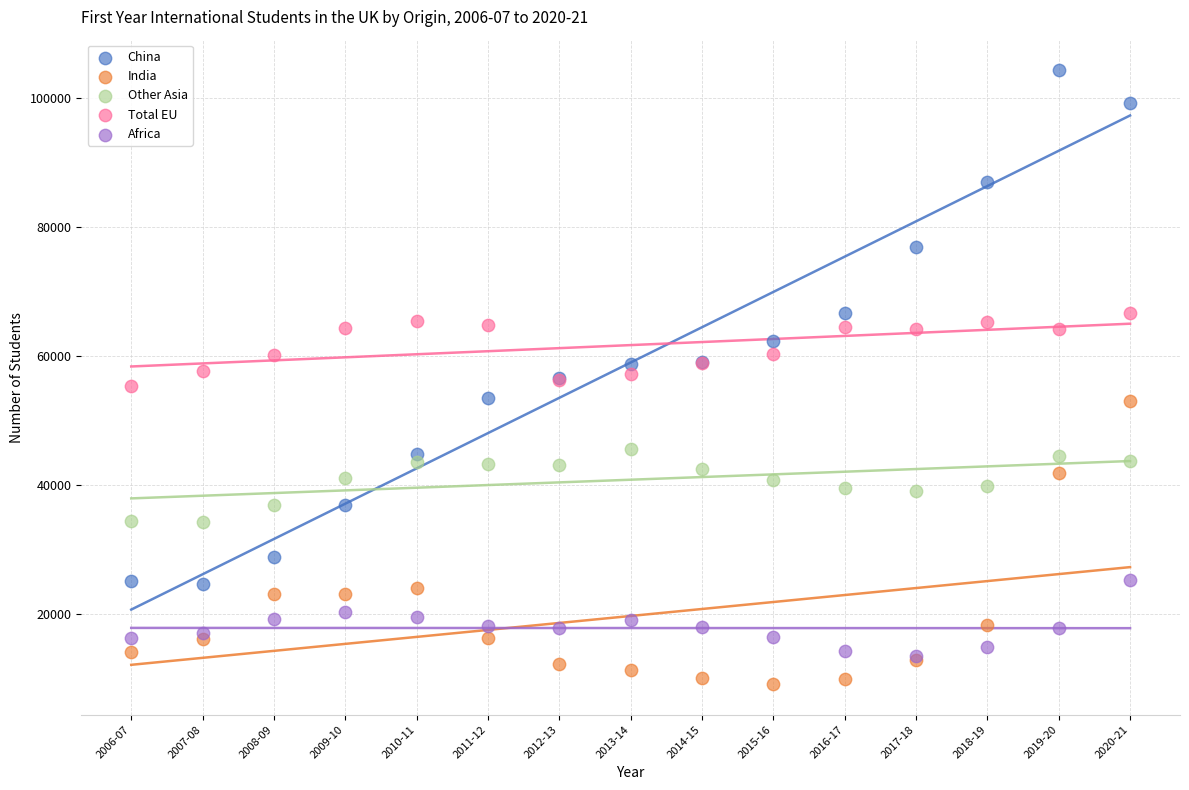

Which series contains the lowest Y value?

India